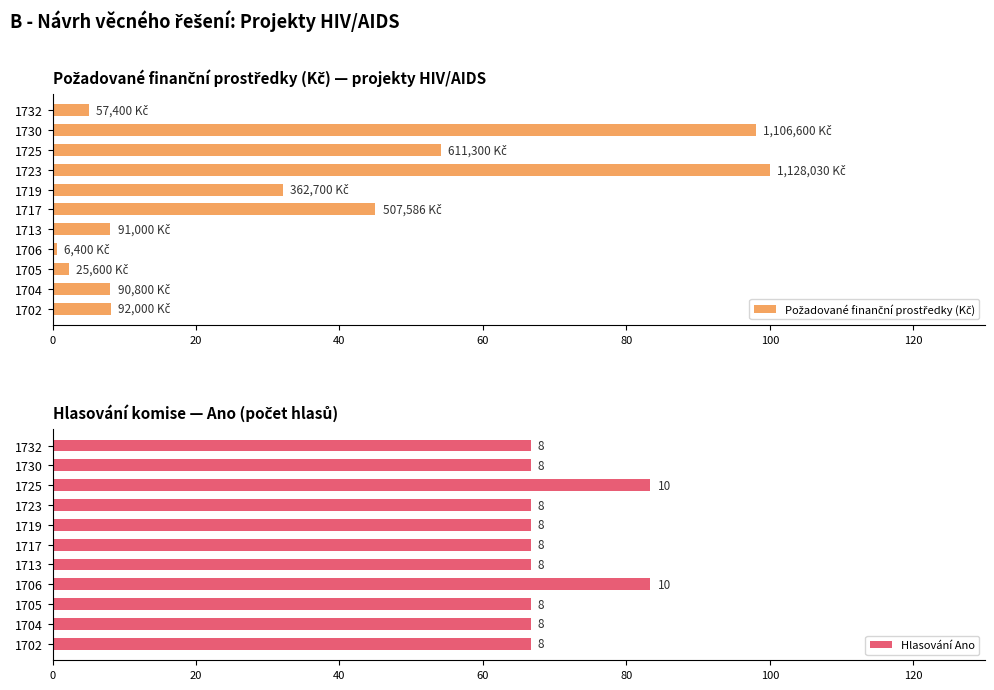

What is the average value of the Požadované finanční prostředky (Kč) series?

32.9